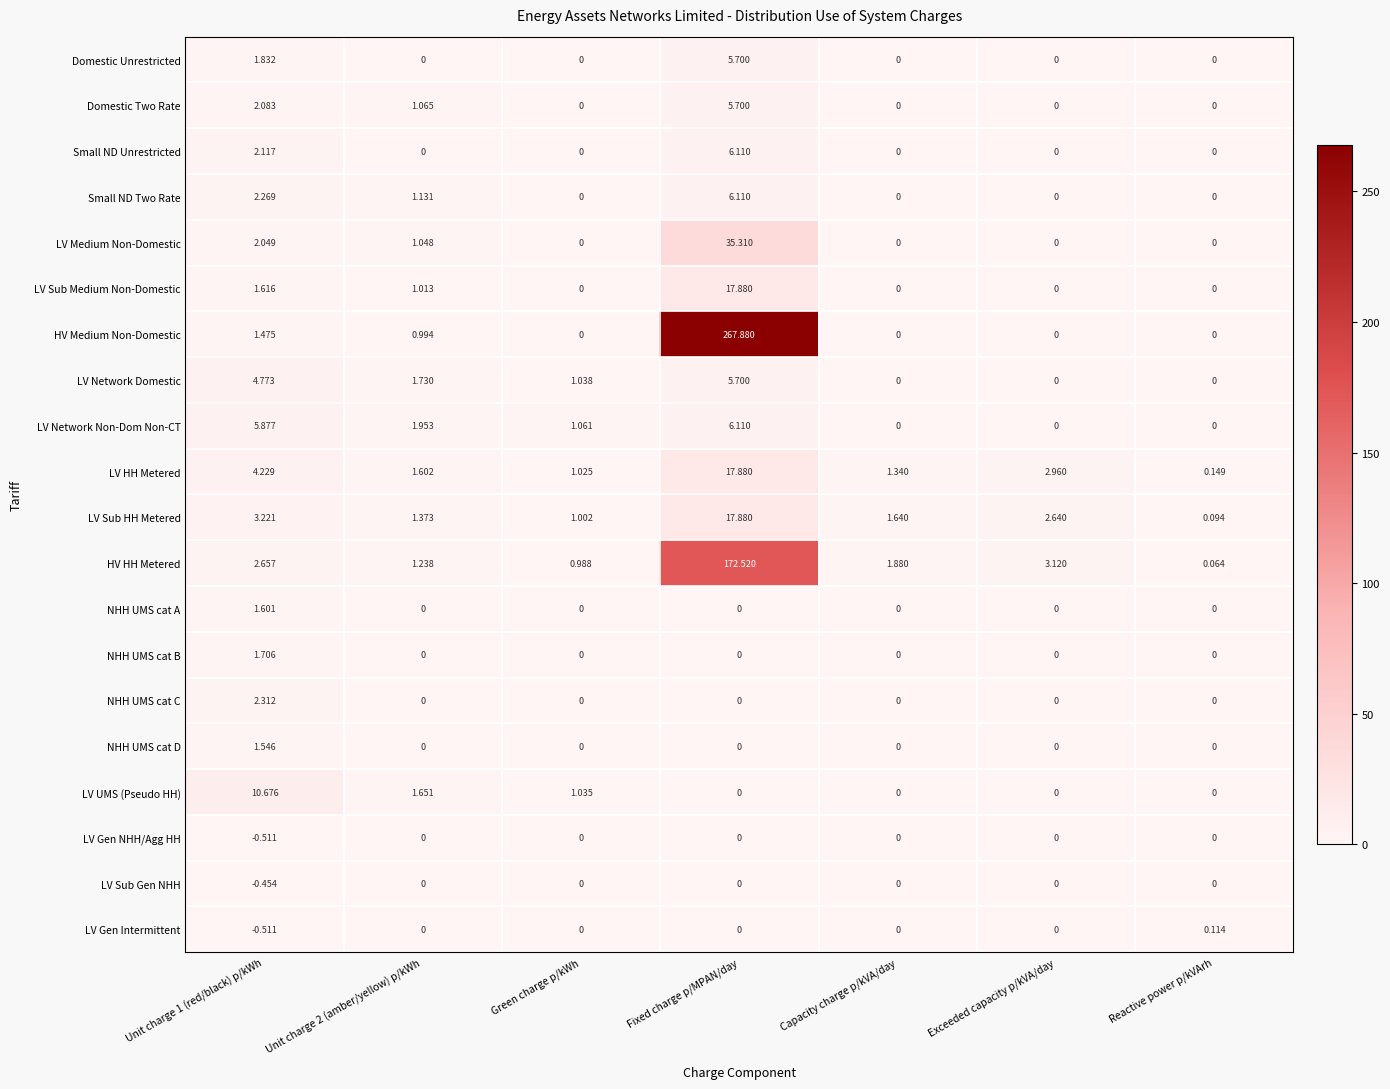

At which category is the sum across all series the highest?

Fixed charge p/MPAN/day